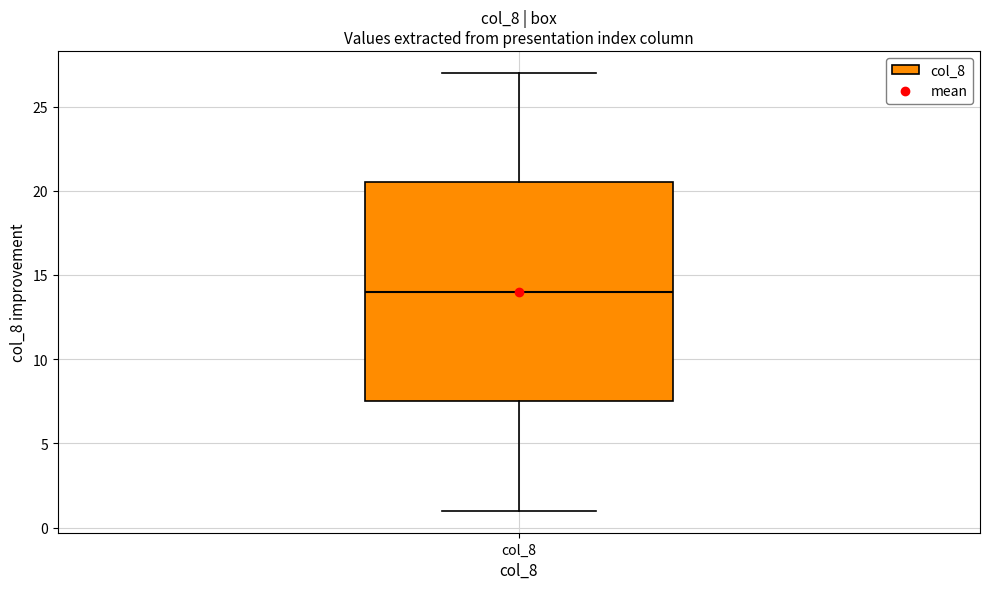

Read this box plot against the y-axis: the position of the median line, the range covered by the box, and the ends of both whiskers. The values are not printed on the chart, so give them approximately, as read against the axis.

median 14.0, box 7.5 to 20.5, whiskers 1.0 to 27.0